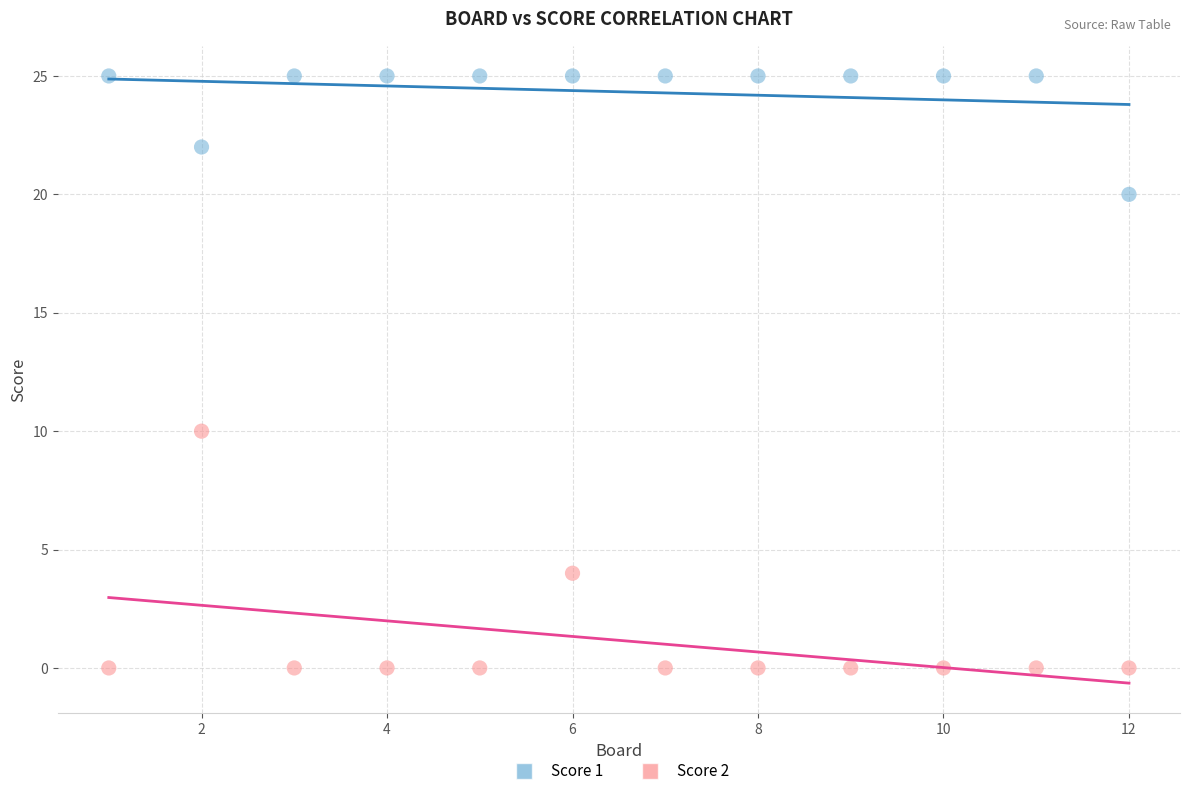

Across all data points, what is the range of Y values (max minus min)?

25